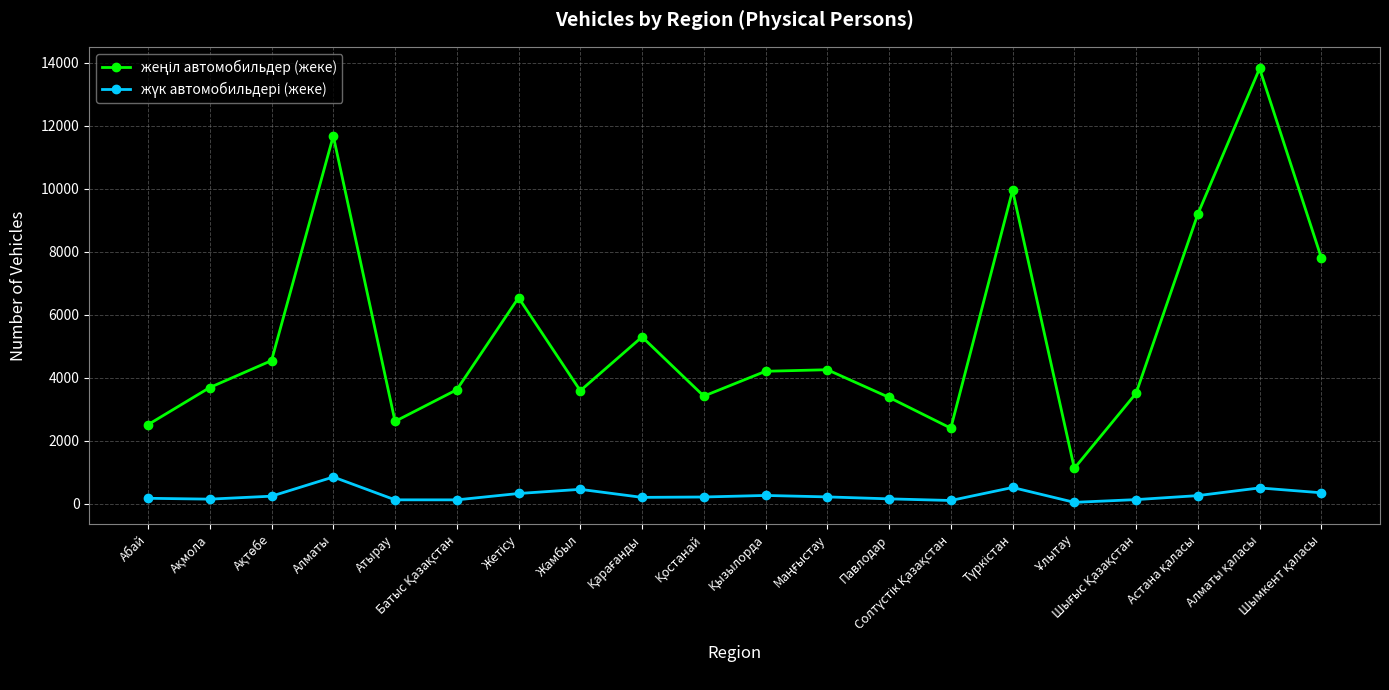

Does the chart have visible grid lines?

Yes